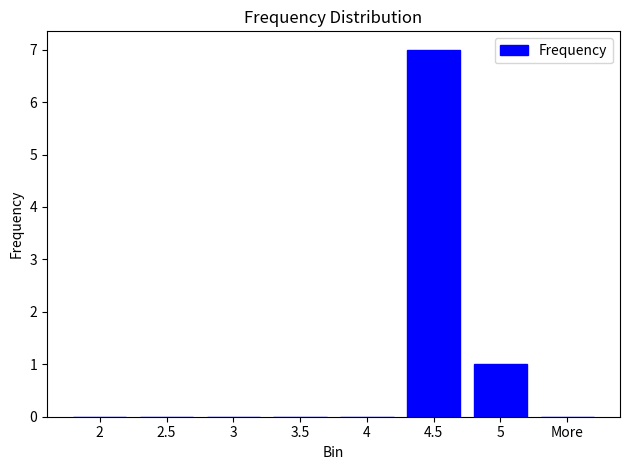

How many categories are shown in the chart?

8